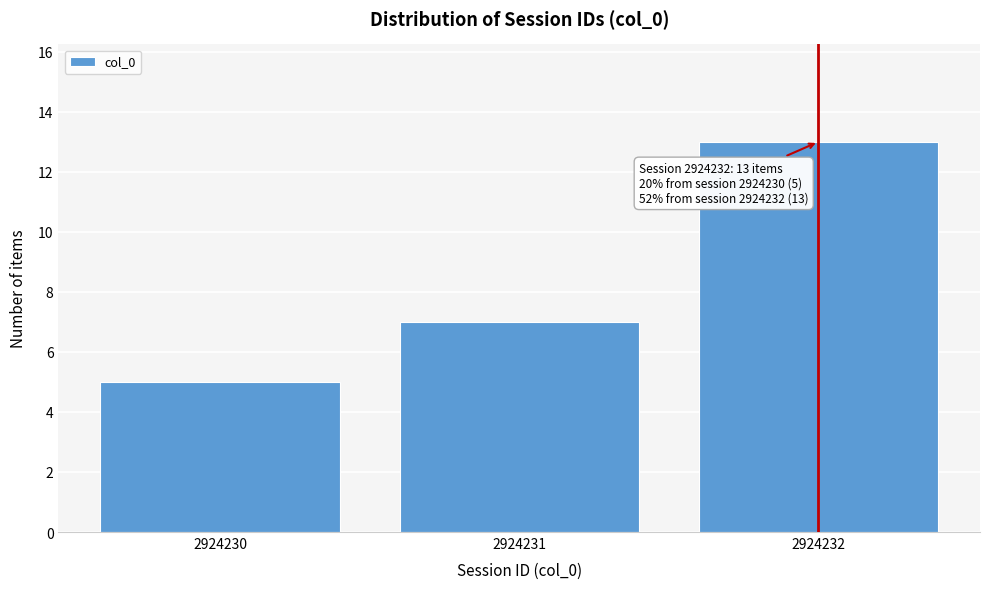

Reading left to right, what are all the values shown in this chart?

5	7	13